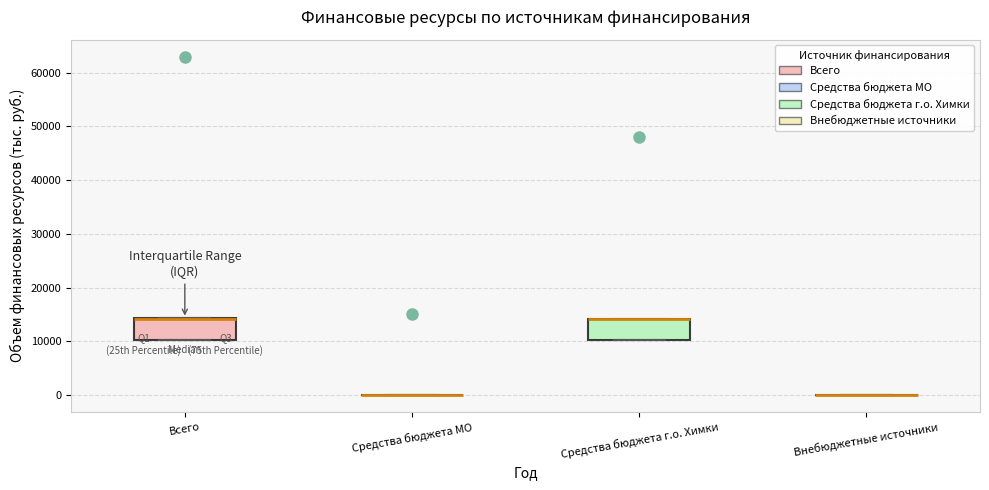

Reading left to right, read every box against the y-axis: the position of its median line, the range the box covers, and the ends of its whiskers. The values are not printed on the chart, so give them approximately, as read against the axis.

Всего: median 14000 (drawn on the box's upper edge), box 10000 to 14000, whiskers 10000 to 14000
Средства бюджета МО: box collapsed to a line at 0, whiskers 0 to 0
Средства бюджета г.о. Химки: median 14000 (drawn on the box's upper edge), box 10000 to 14000, whiskers 10000 to 14000
Внебюджетные источники: box collapsed to a line at 0, whiskers 0 to 0